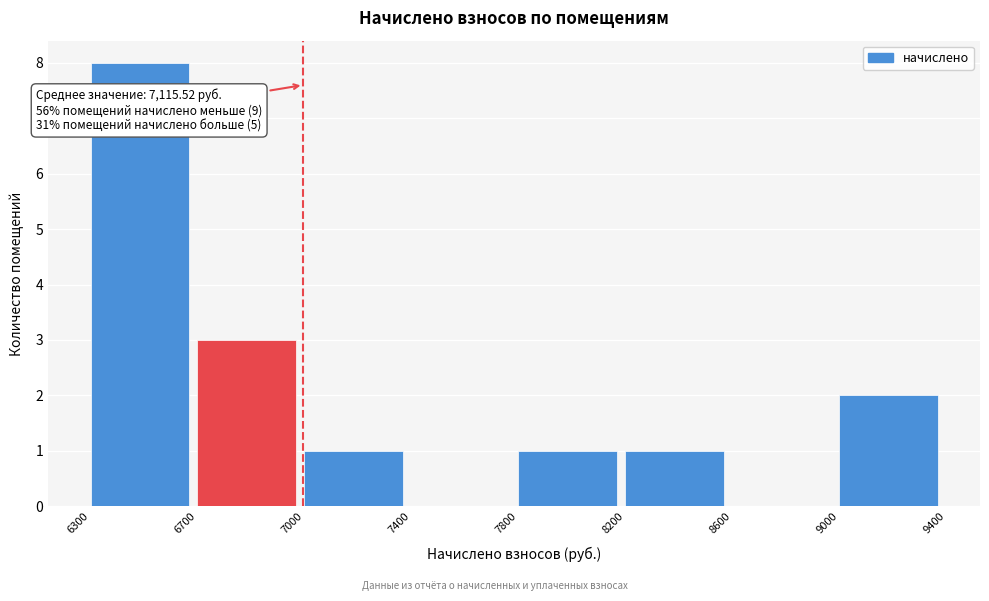

Reading right to left, list all the values displayed in this chart.

9000=2	8600=0	8200=1	7800=1	7400=0	7000=1	6700=3	6300=8